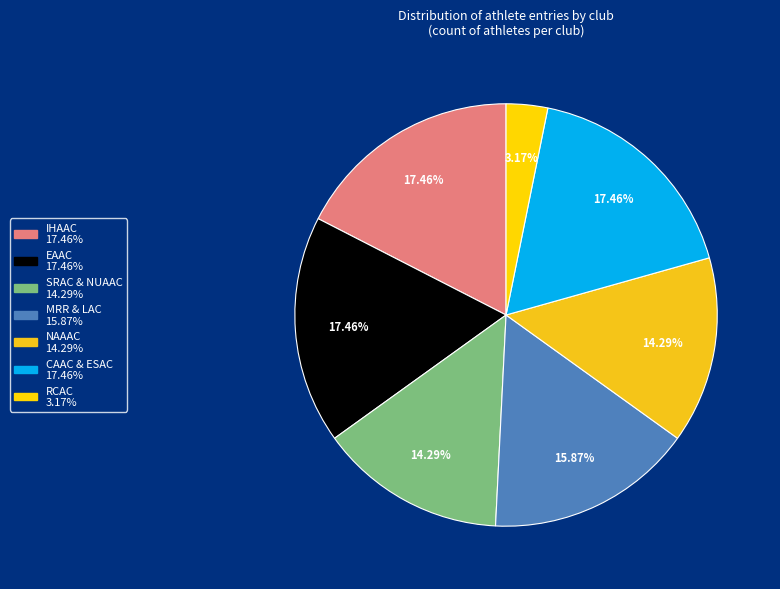

To the nearest percent, what is the difference between the MRR & LAC and CAAC & ESAC slice percentages?

2%